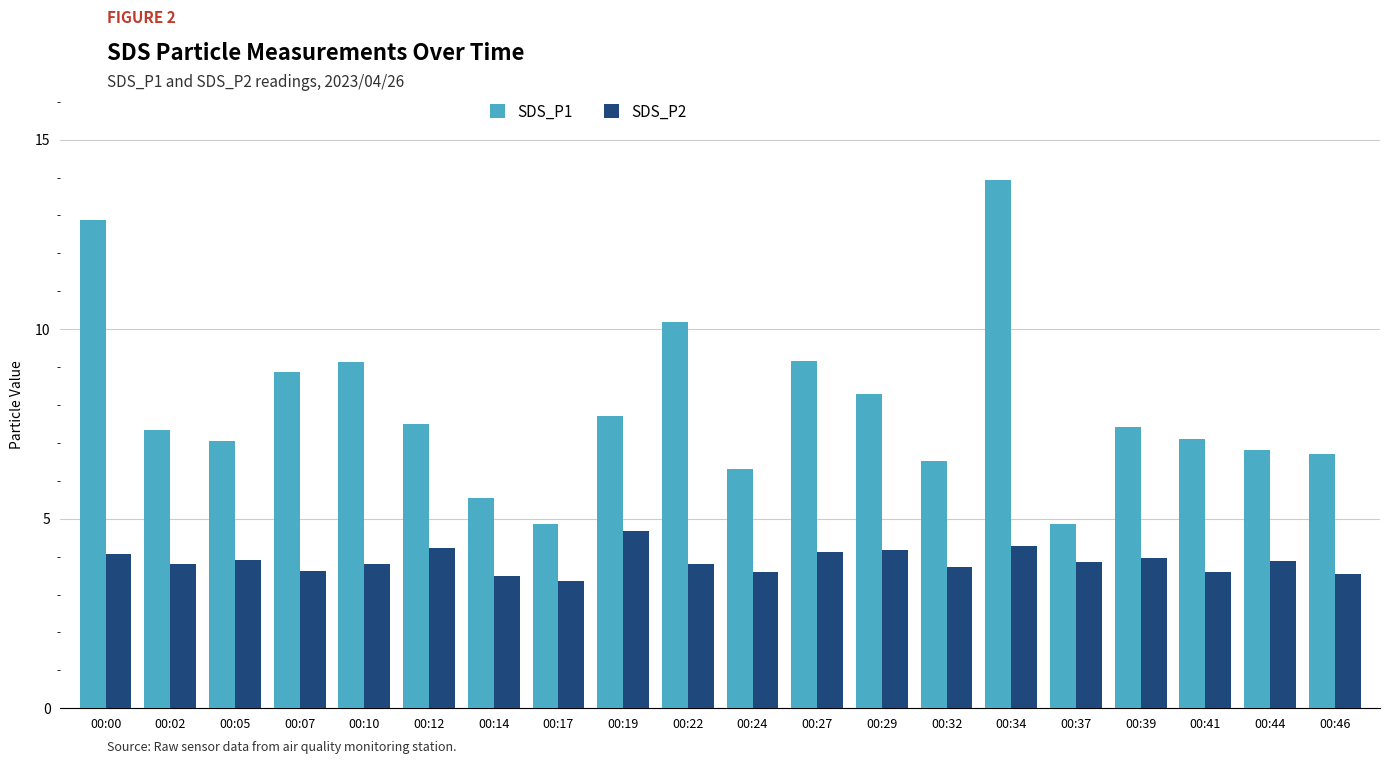

Is it true that SDS_P2 equals 3.9 at 00:37?

True